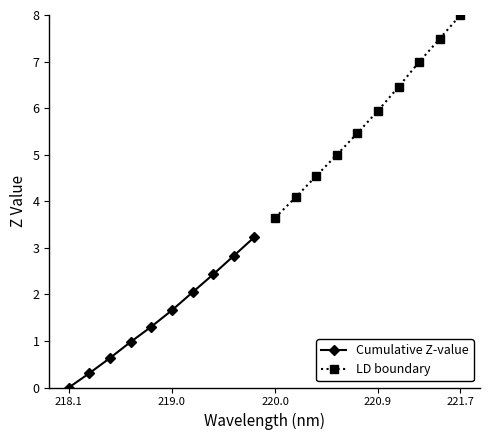

Which category has the highest value in the LD boundary series?

221.7